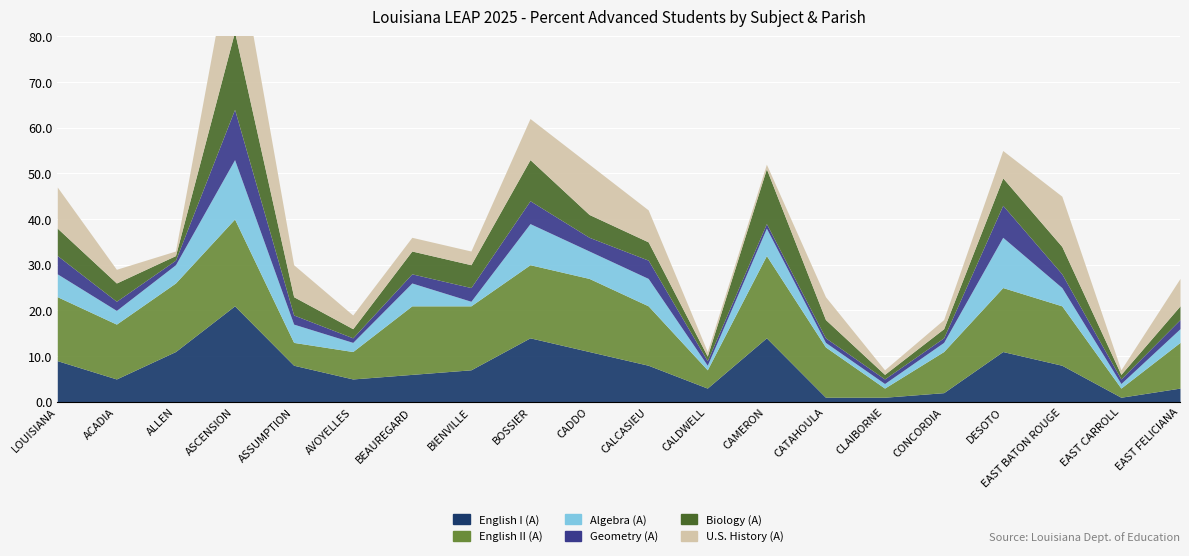

The Biology (A) series shows 1 at EAST CARROLL PARISH. True or false?

True